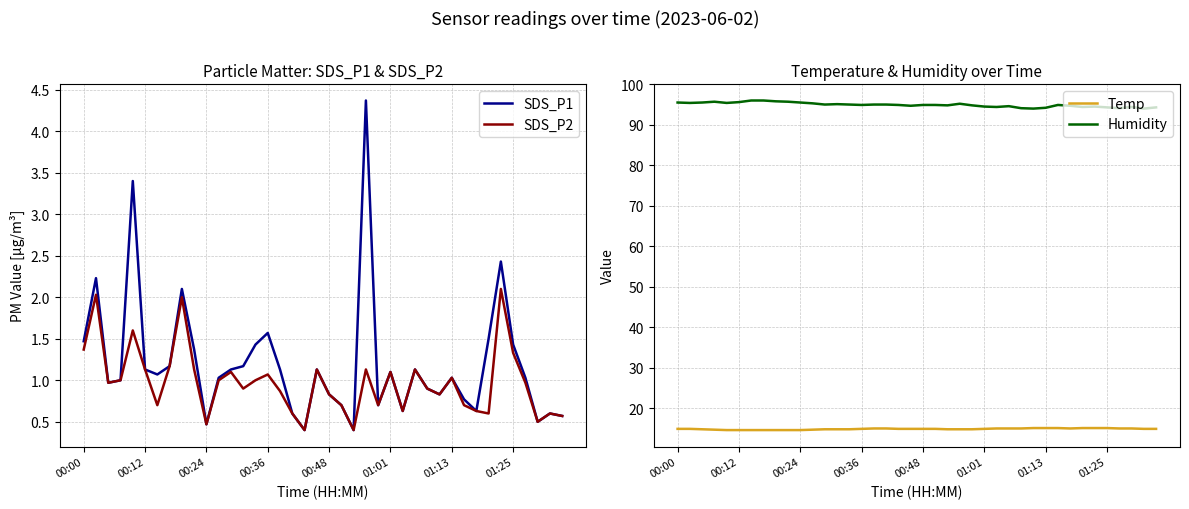

True or false: SDS_P2 and Temp cross at least once.

False